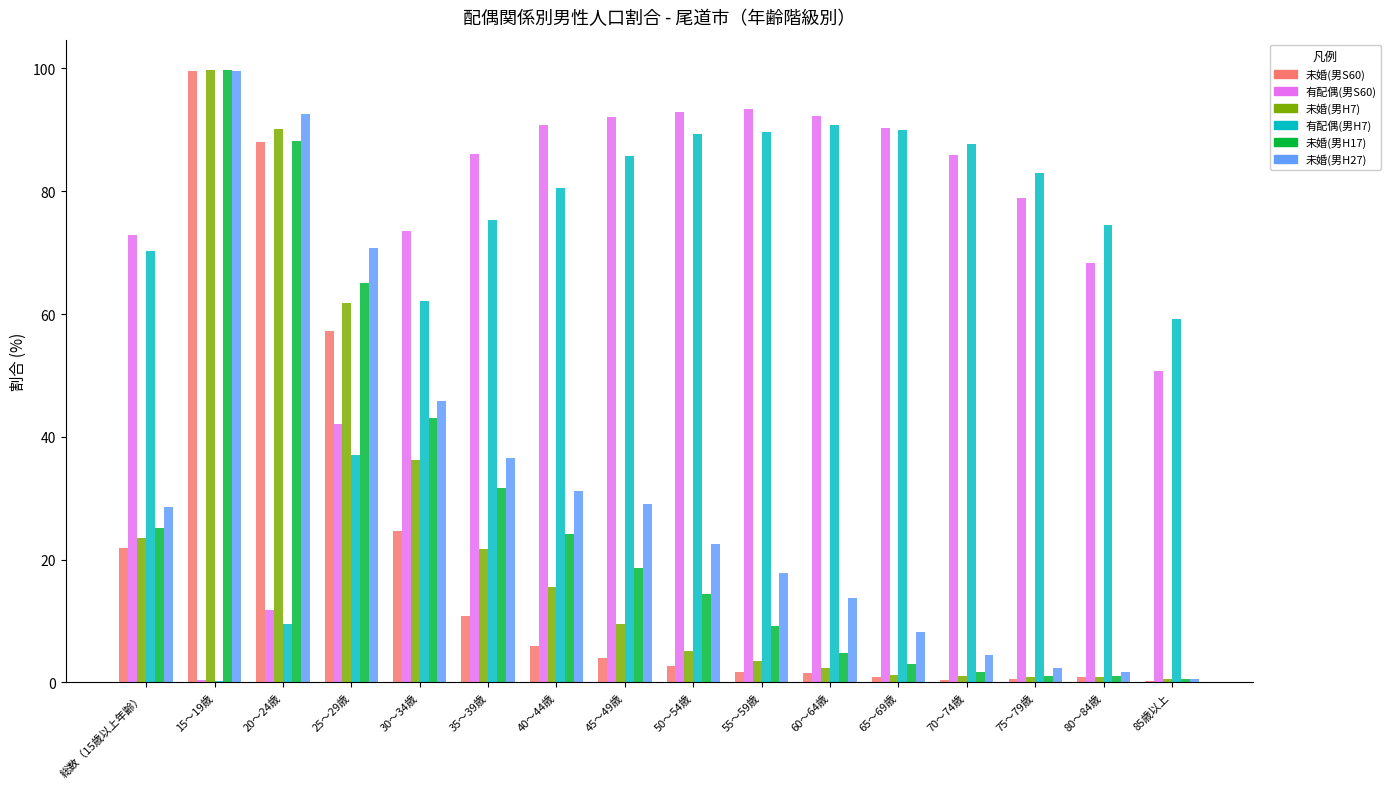

Which series has the largest range (max minus min)?

未婚(男S60)